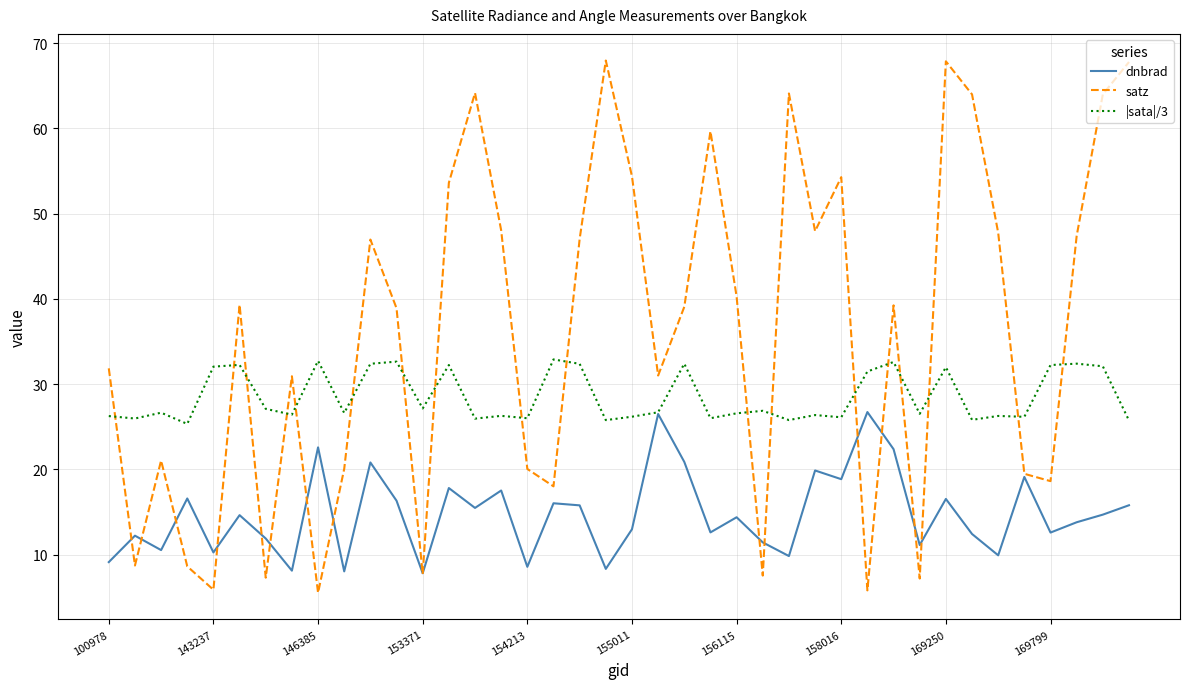

What is the difference between the second highest and second lowest values in the dnbrad series?

18.5